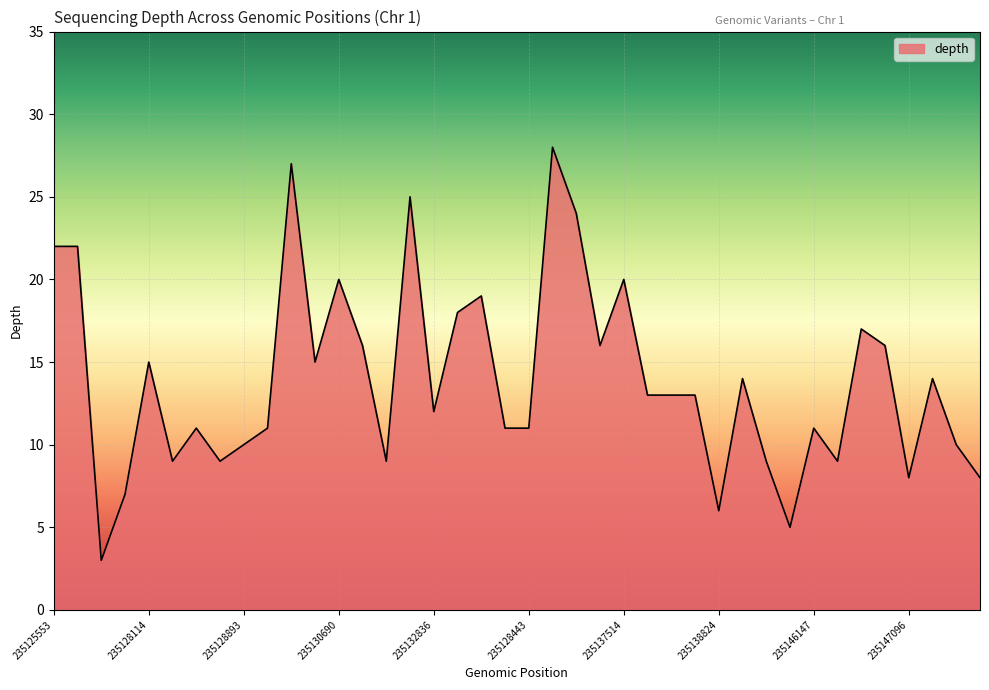

What is the smallest value displayed?

3